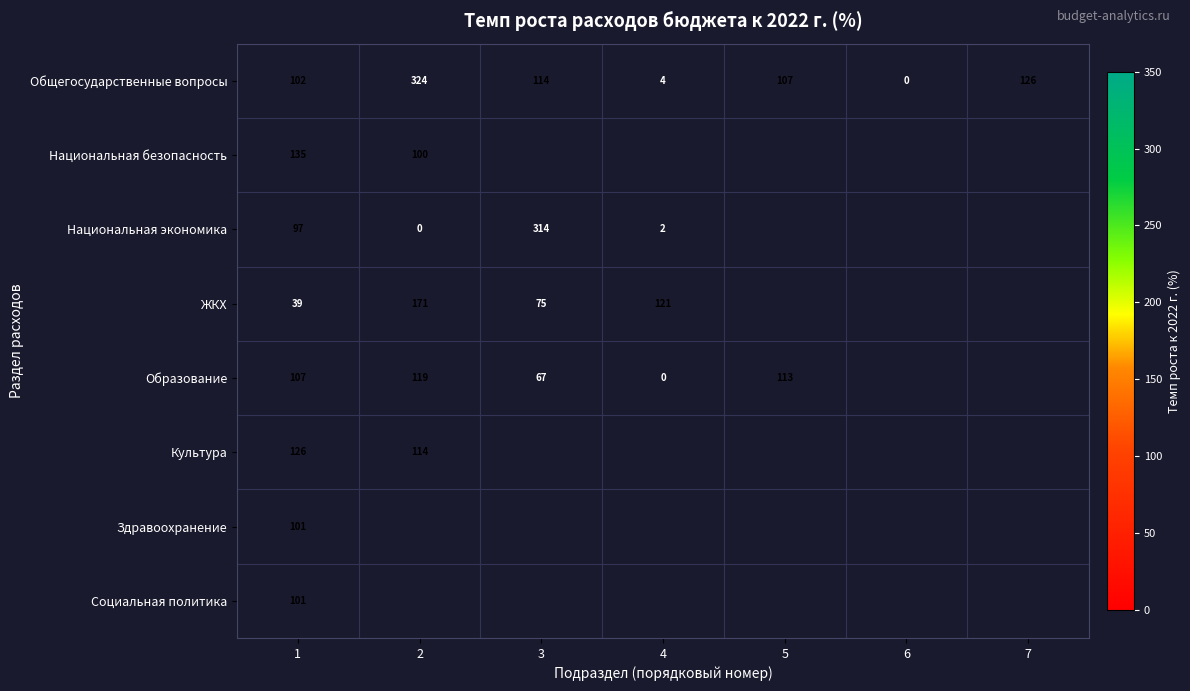

What is the minimum value for Национальная безопасность?

100.0